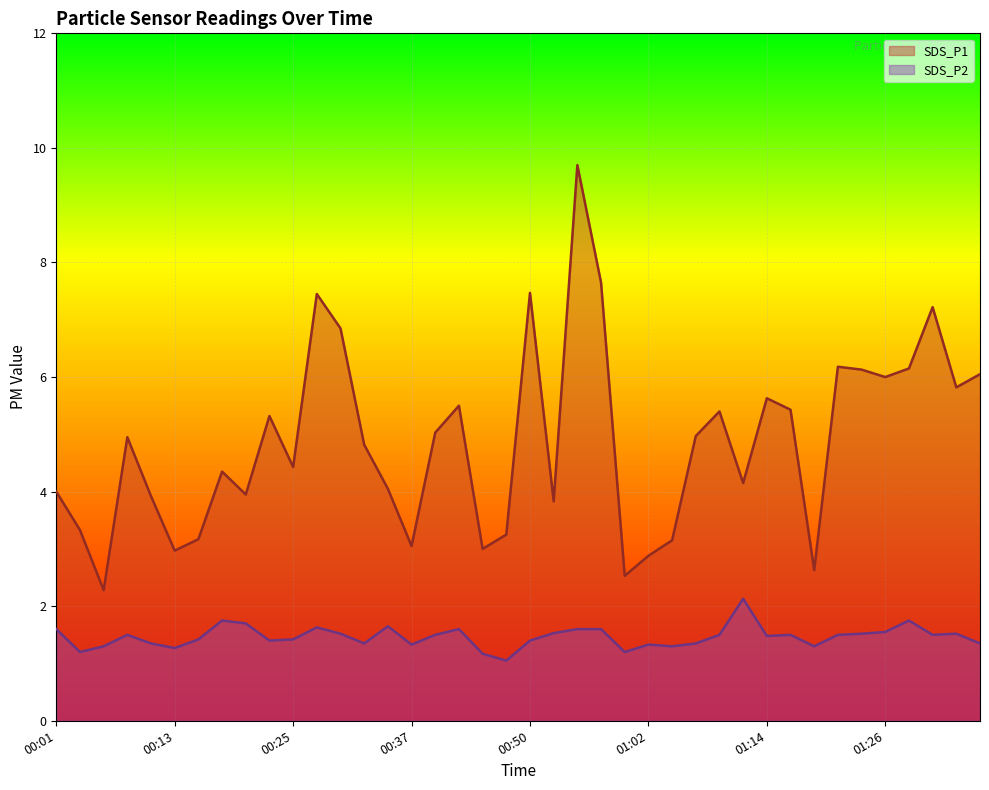

How many interior local valleys does the SDS_P1 line series have?

12